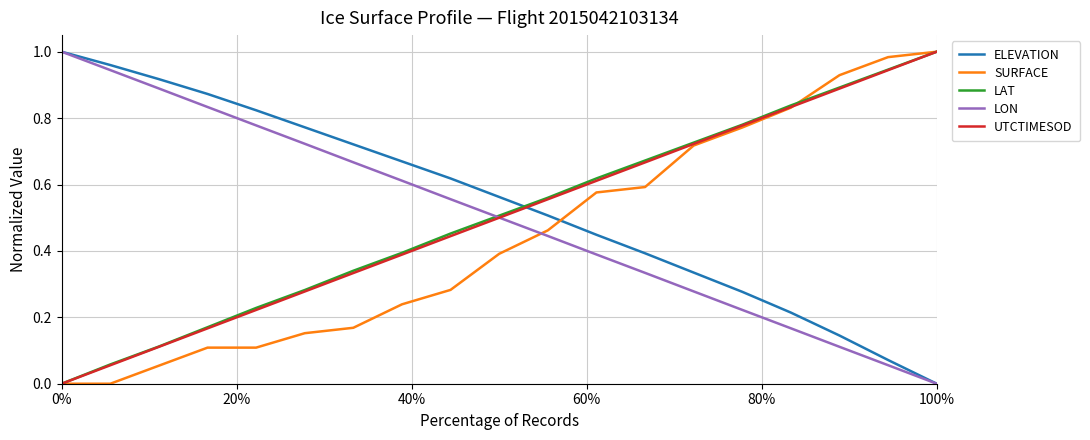

How many times do LON and SURFACE cross each other?

1